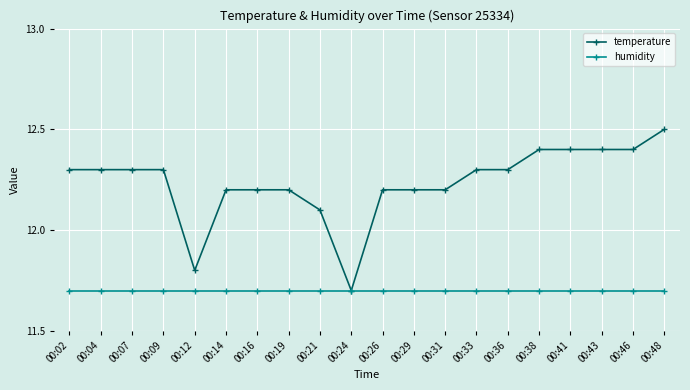

At which category does the chart reach its peak across all series?

00:48